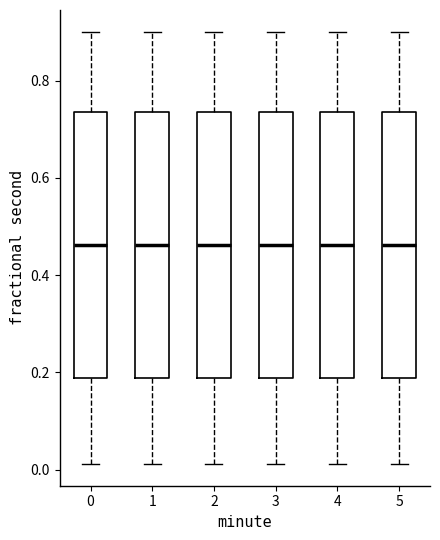

Where does the median line of the box at x = 4 sit on the y-axis? The values are not printed on the chart, so give them approximately, as read against the axis.

0.46